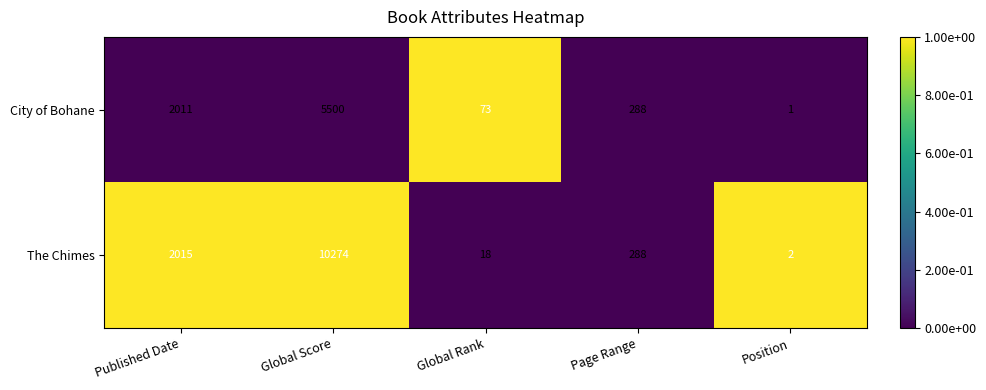

At Published Date, list the series in order from largest to smallest.

The Chimes, City of Bohane